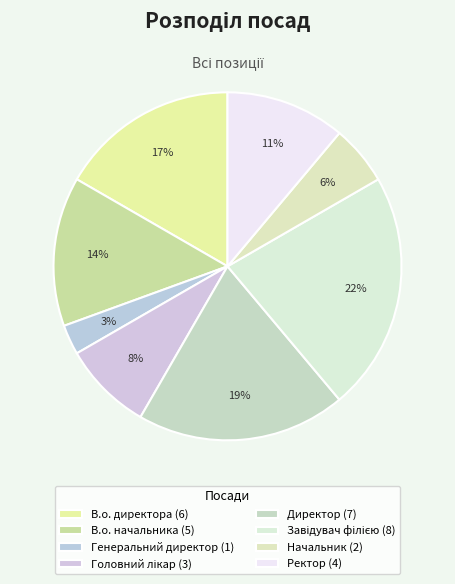

The Завідувач філією slice represents 34% of the pie. True or false?

False